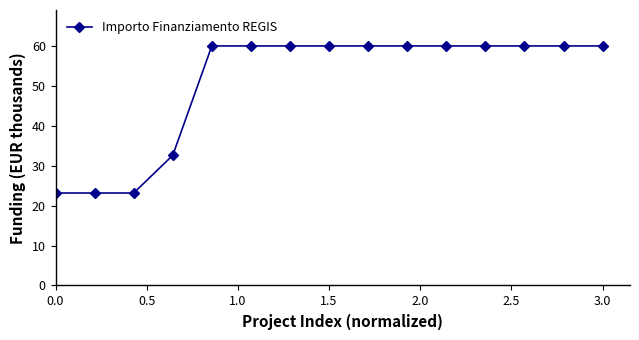

What is the difference between the maximum and minimum values?

36.8